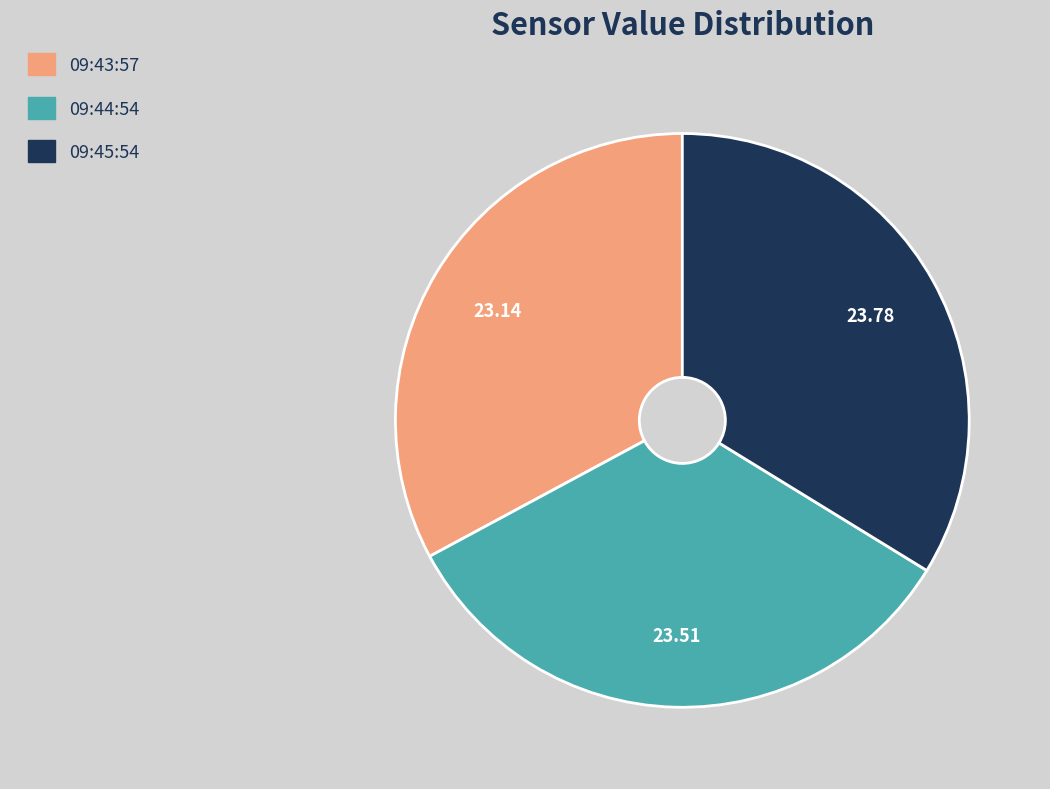

Is there a majority slice in this chart?

No